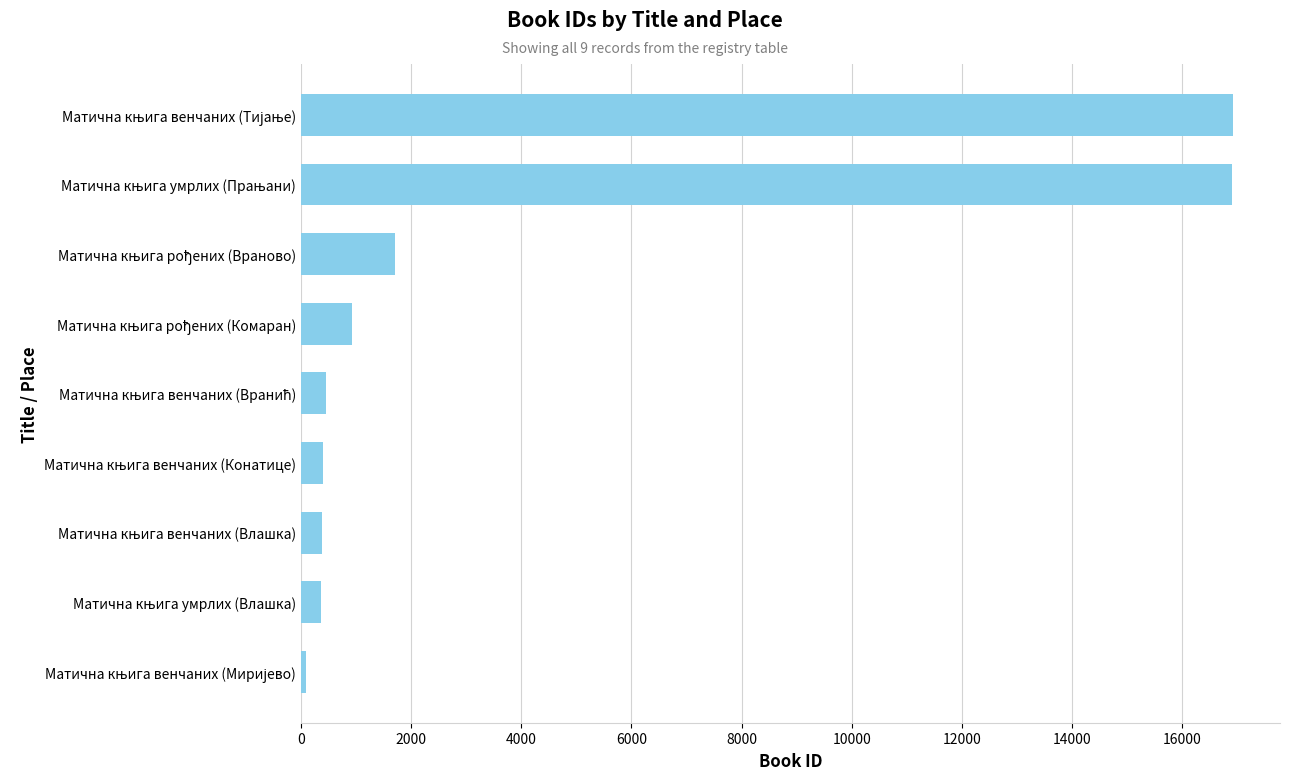

What is the difference between the maximum and minimum values?

16833